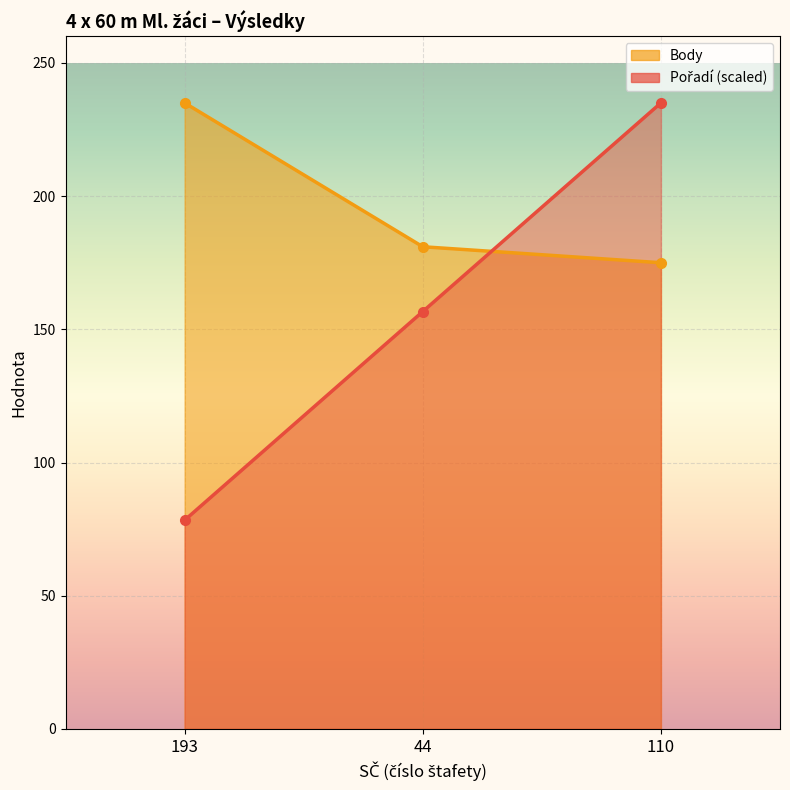

Is it true that Body equals 331.3 at 193?

False